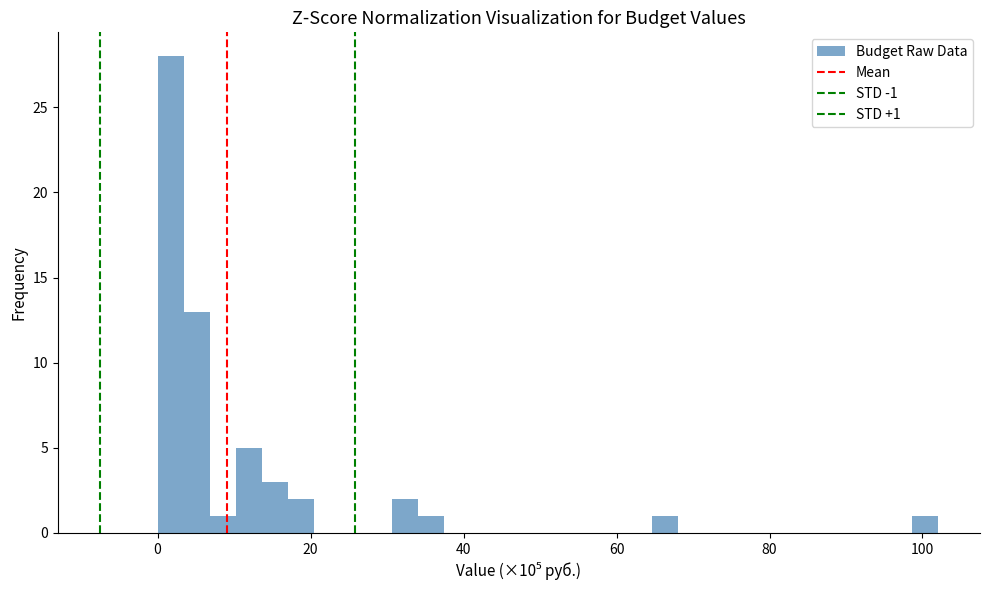

Read against the x-axis, roughly where is the centre of the tallest bar?

2